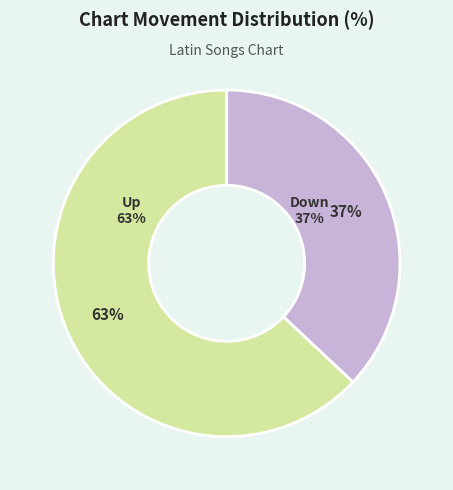

To the nearest percent, what is the difference between the Down and Up slice percentages?

26%